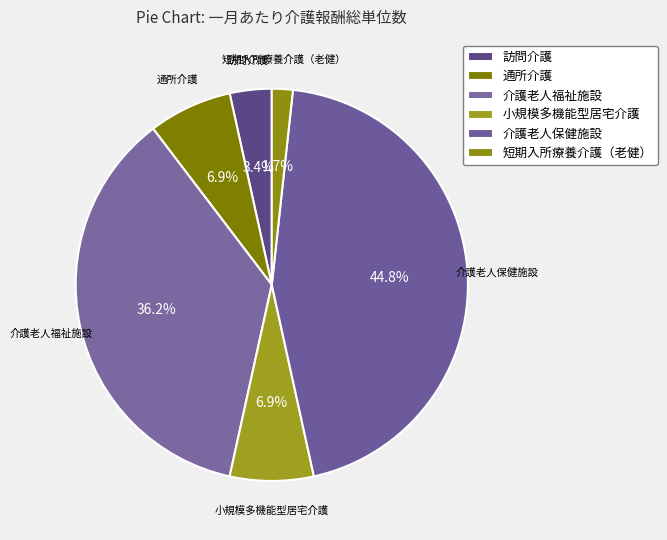

Is it true that 介護老人福祉施設 is 36% of the pie?

True